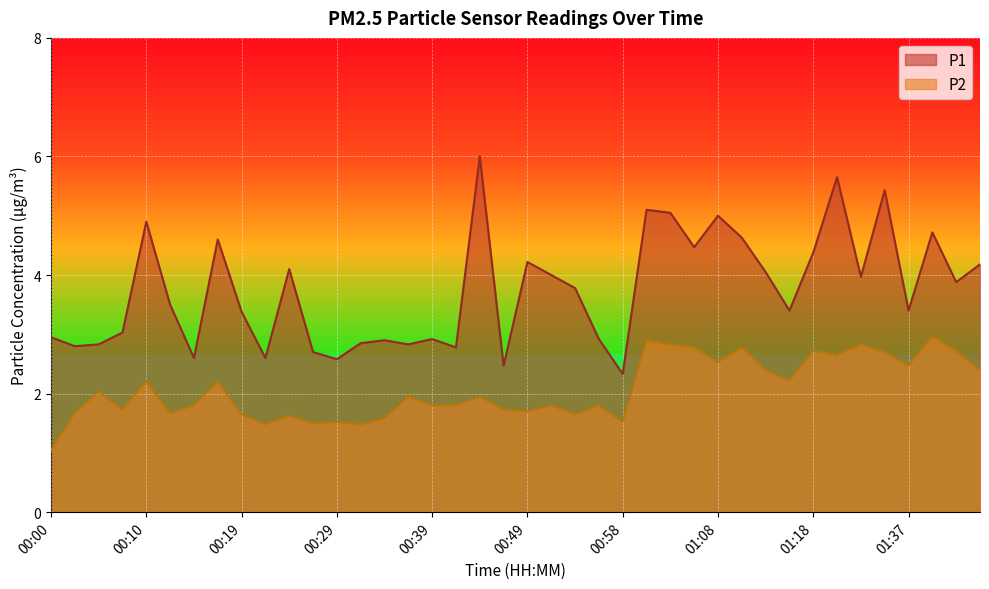

How many interior local peaks does the P2 series have?

14